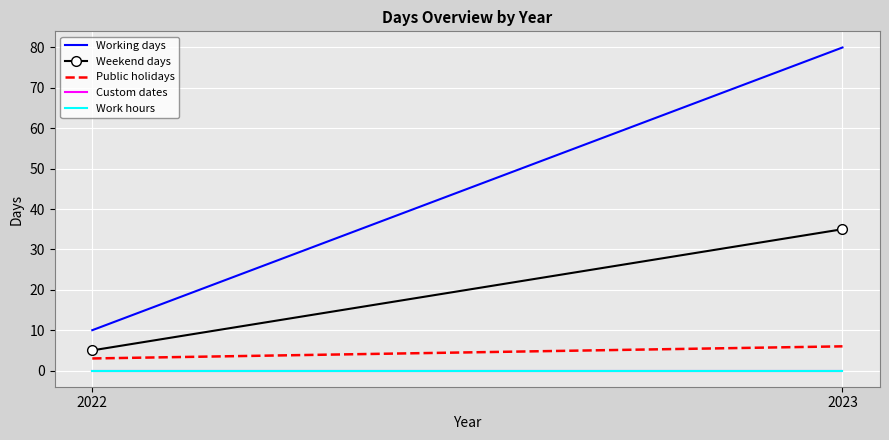

Where is Public holidays nearest to the value 4?

2022